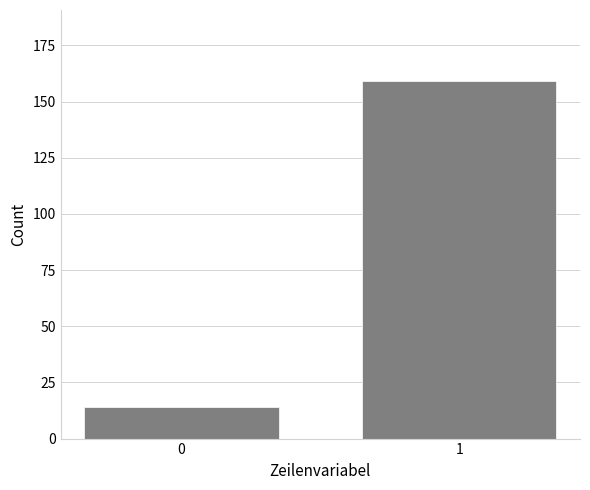

Reading left to right, list all the values displayed in this chart.

14	159